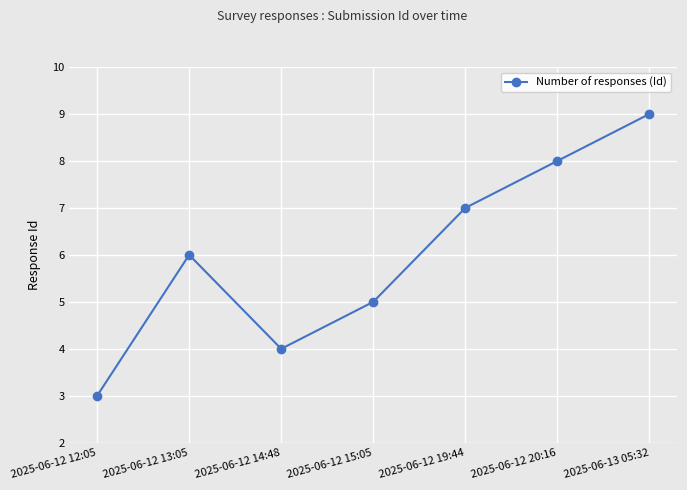

At which category does the chart reach its minimum across all series?

2025-06-12 12:05